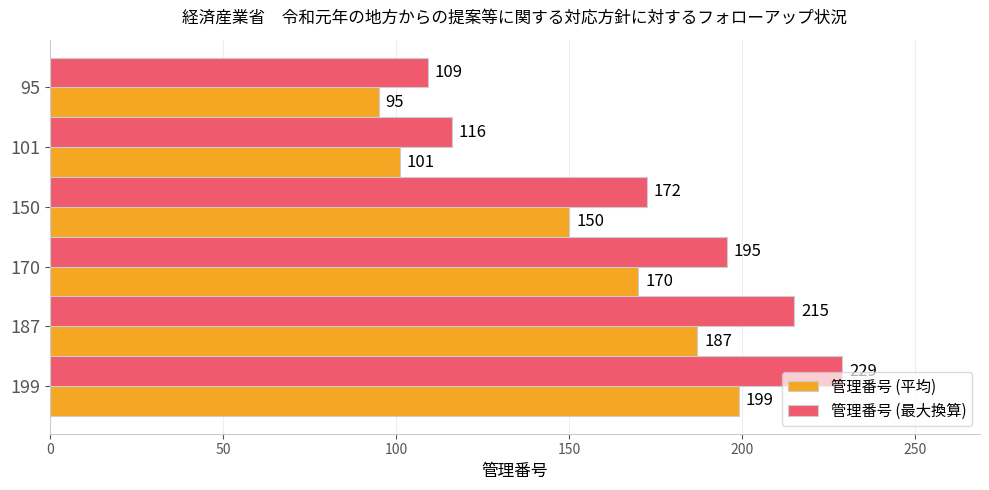

Is it true that 管理番号 (平均) equals 187.0 at 187?

True